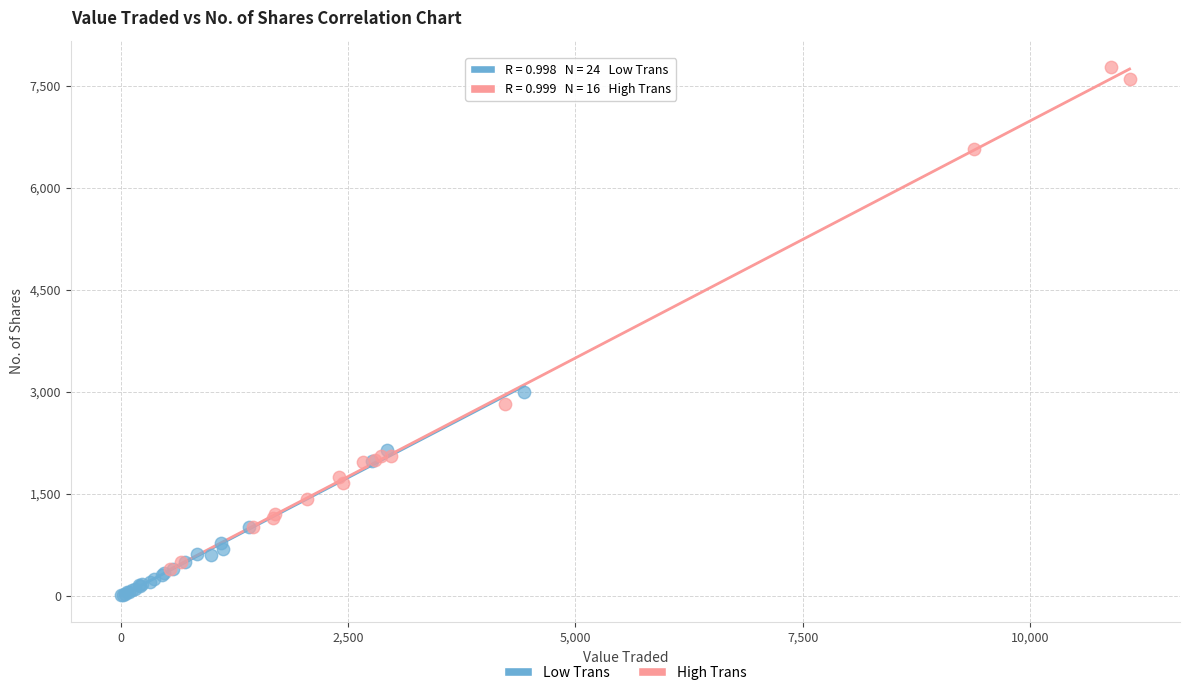

Which series contains the lowest Y value?

Low Trans